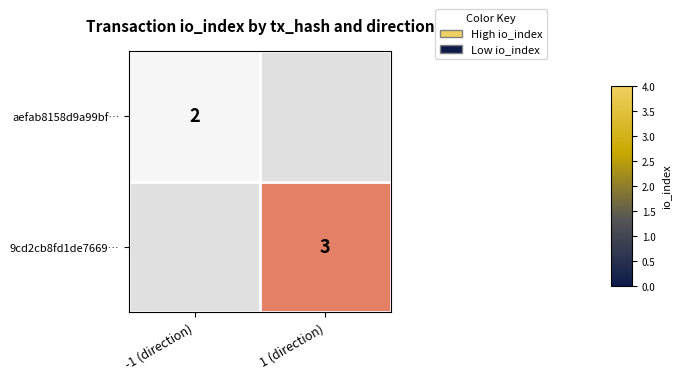

Count the number of data series in this chart.

2